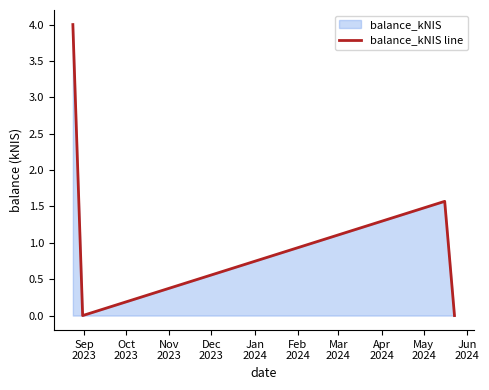

What is the difference between the maximum and minimum values?

4.0